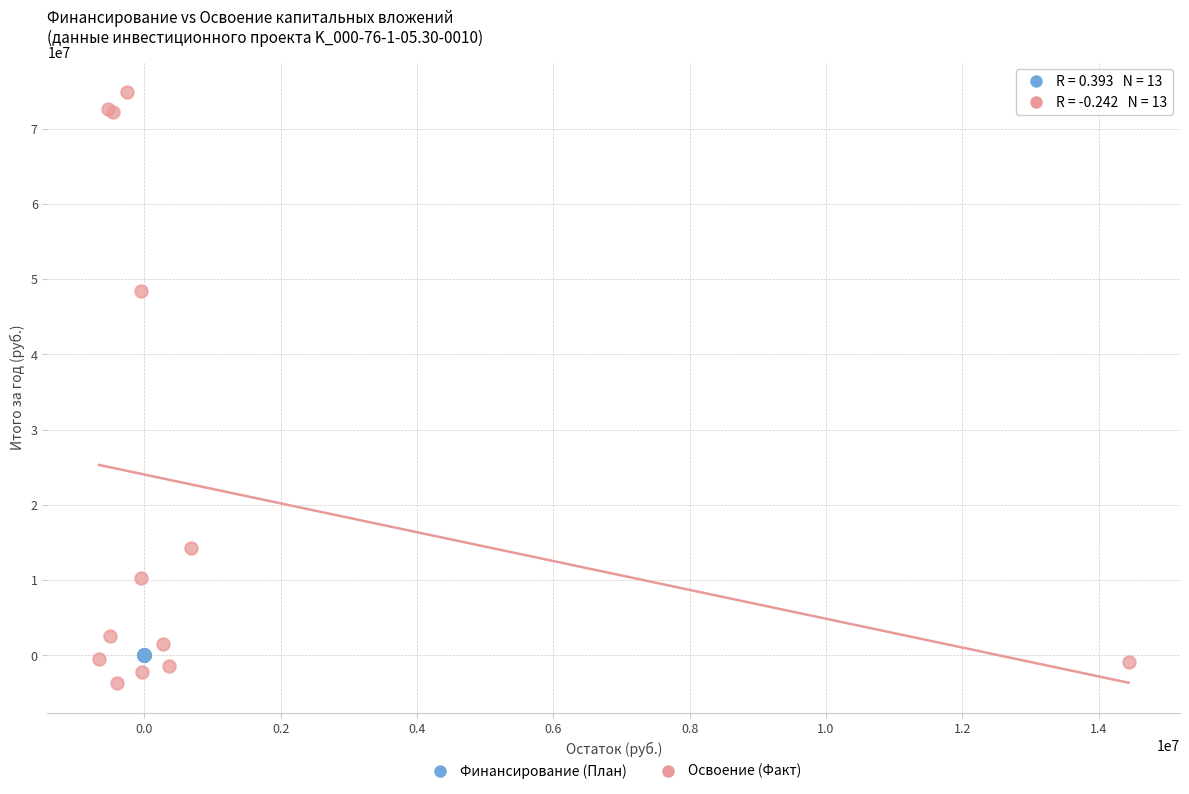

Which series reaches the maximum Y coordinate?

Освоение (Факт)